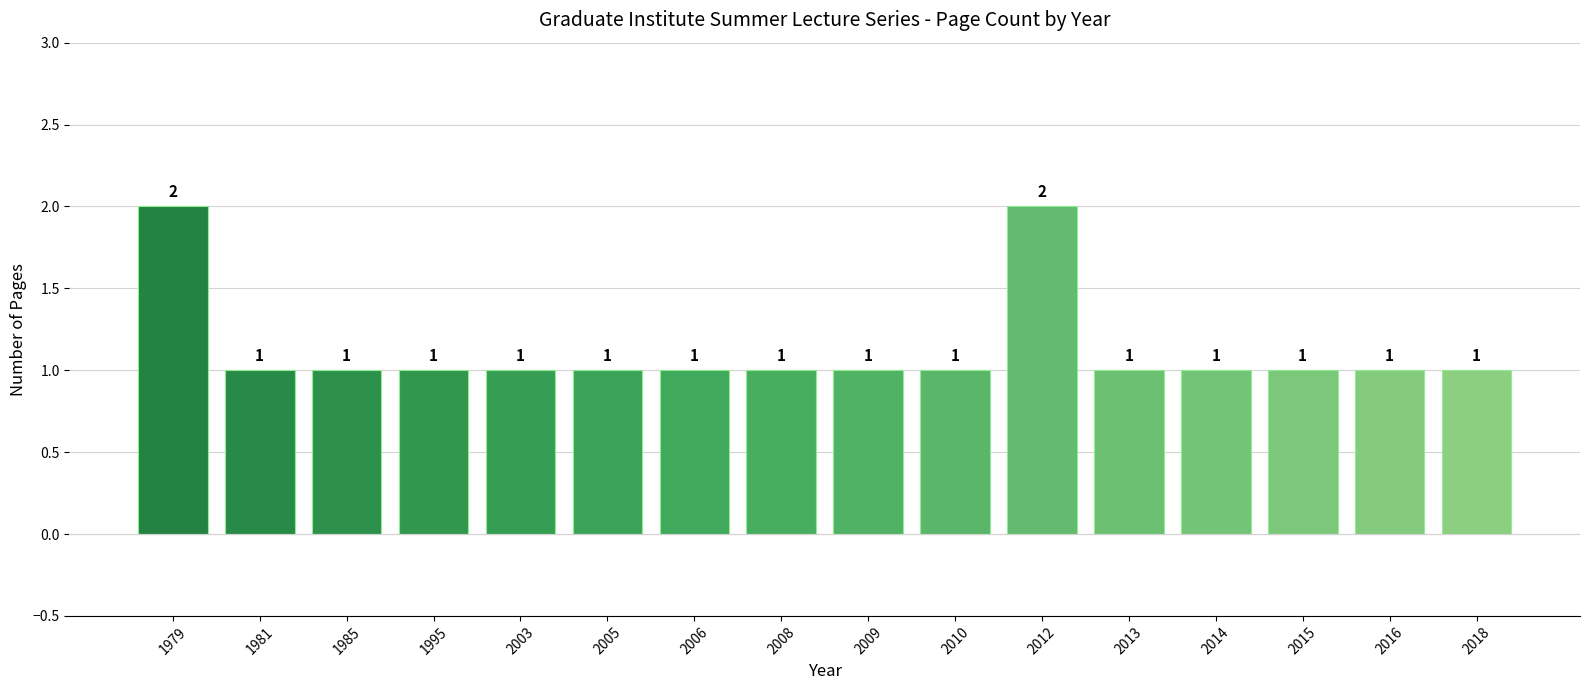

How many bars are there in total?

16